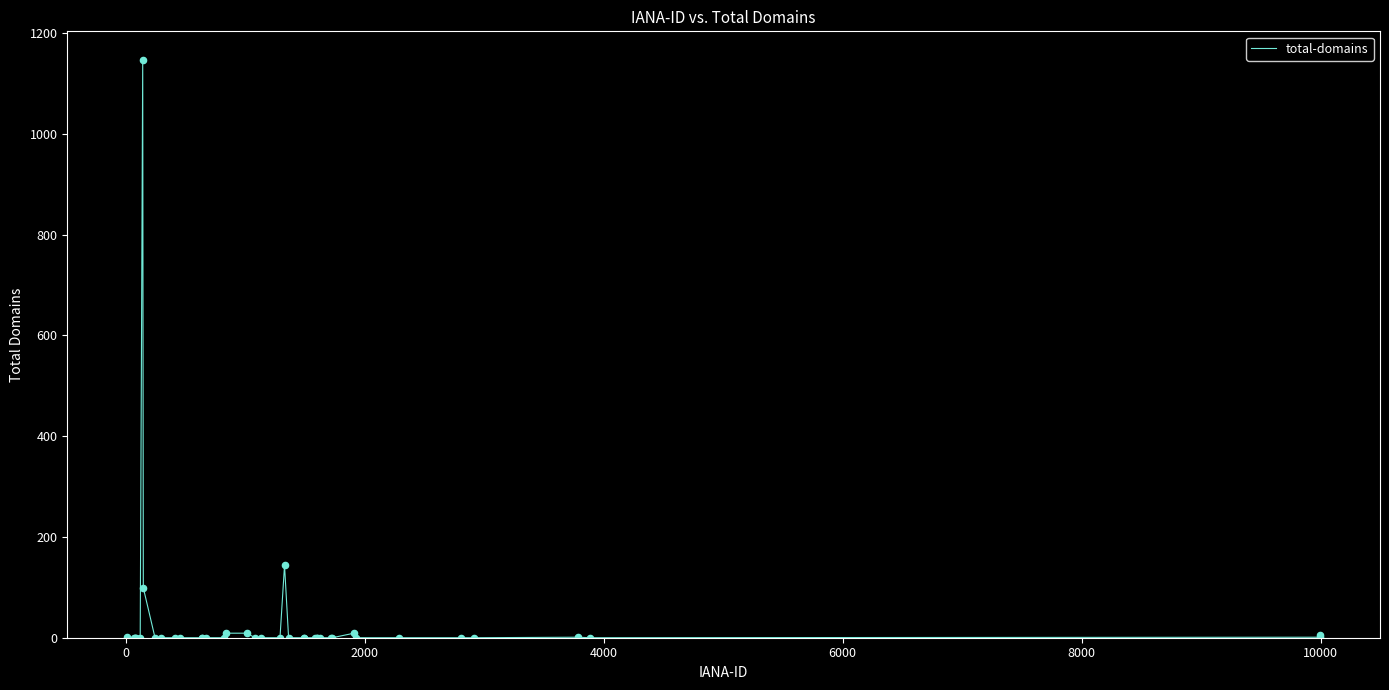

What is the maximum value shown in the chart?

1146